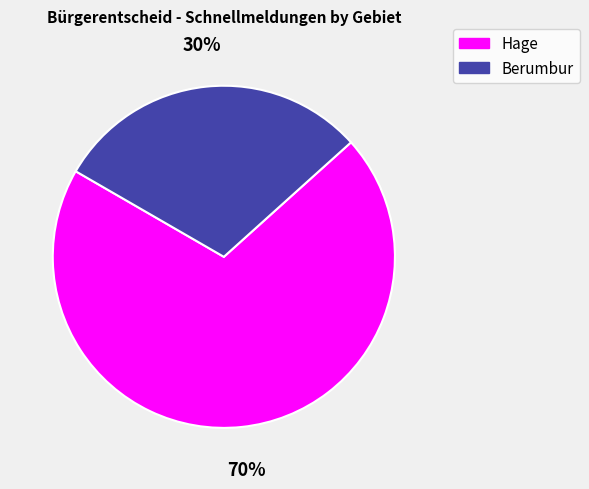

Does any single category account for the majority?

Yes